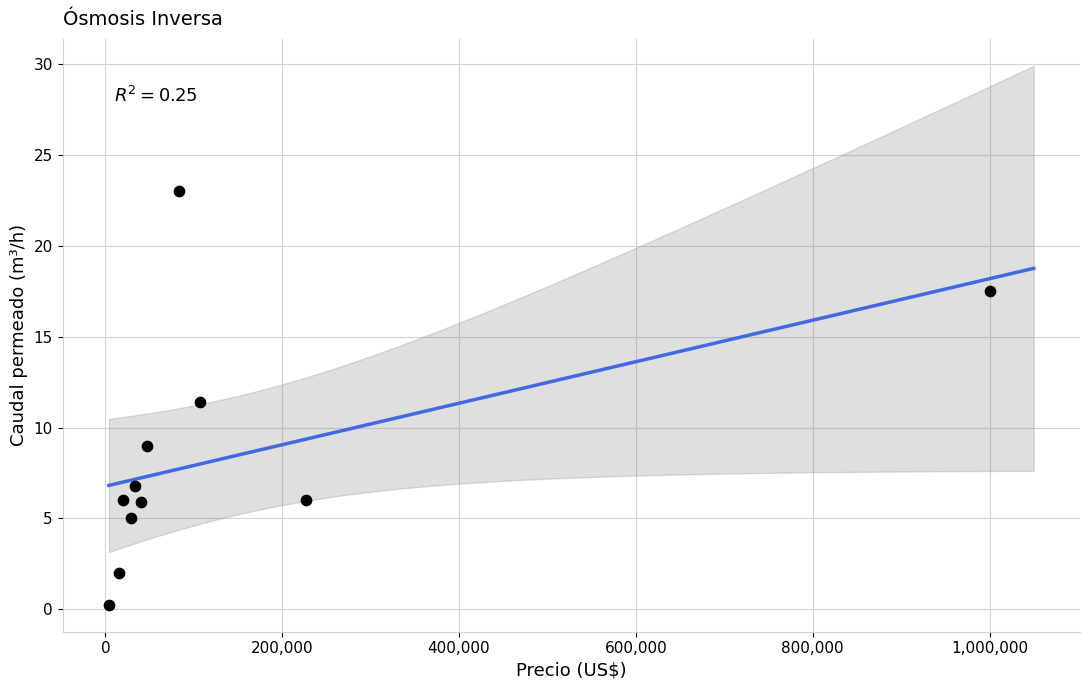

What Y value in the scatter plot is closest to 11?

11.4